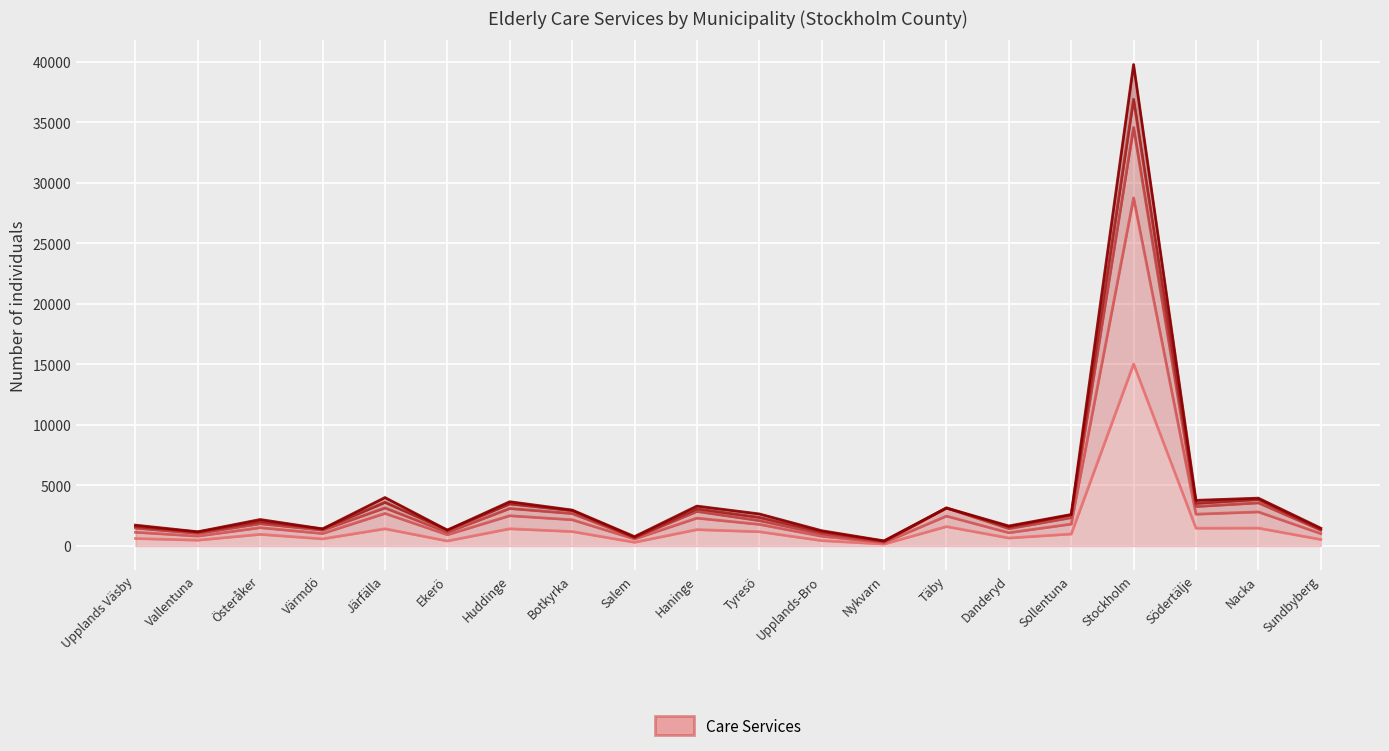

At which category is the sum across all series the highest?

Stockholm